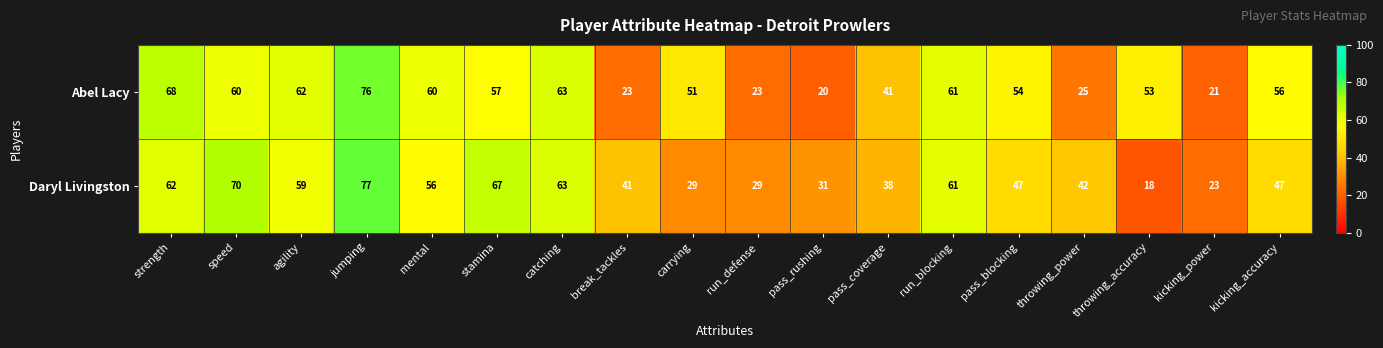

What is the average value of the Abel Lacy series?

49